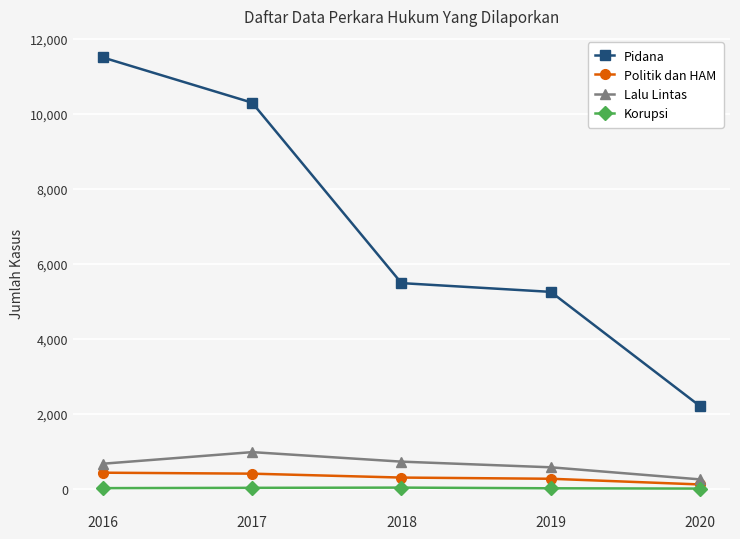

How many categories are shown in the chart?

5